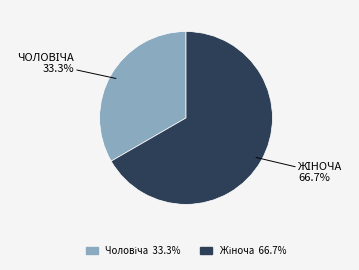

Is there a majority slice in this chart?

Yes